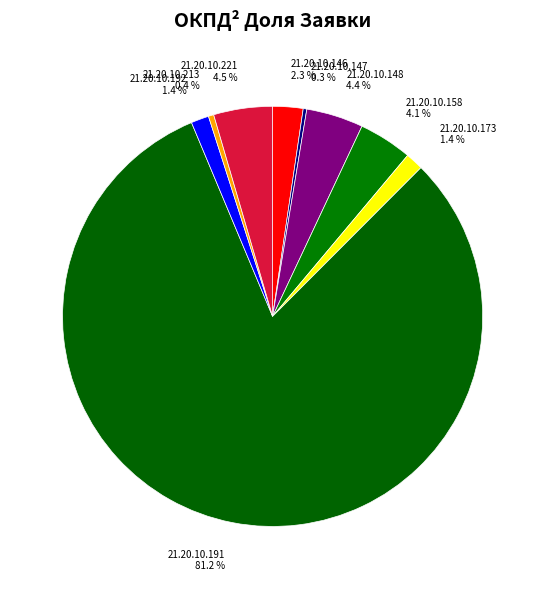

To the nearest percent, what portion does 21.20.10.192 represent?

1%